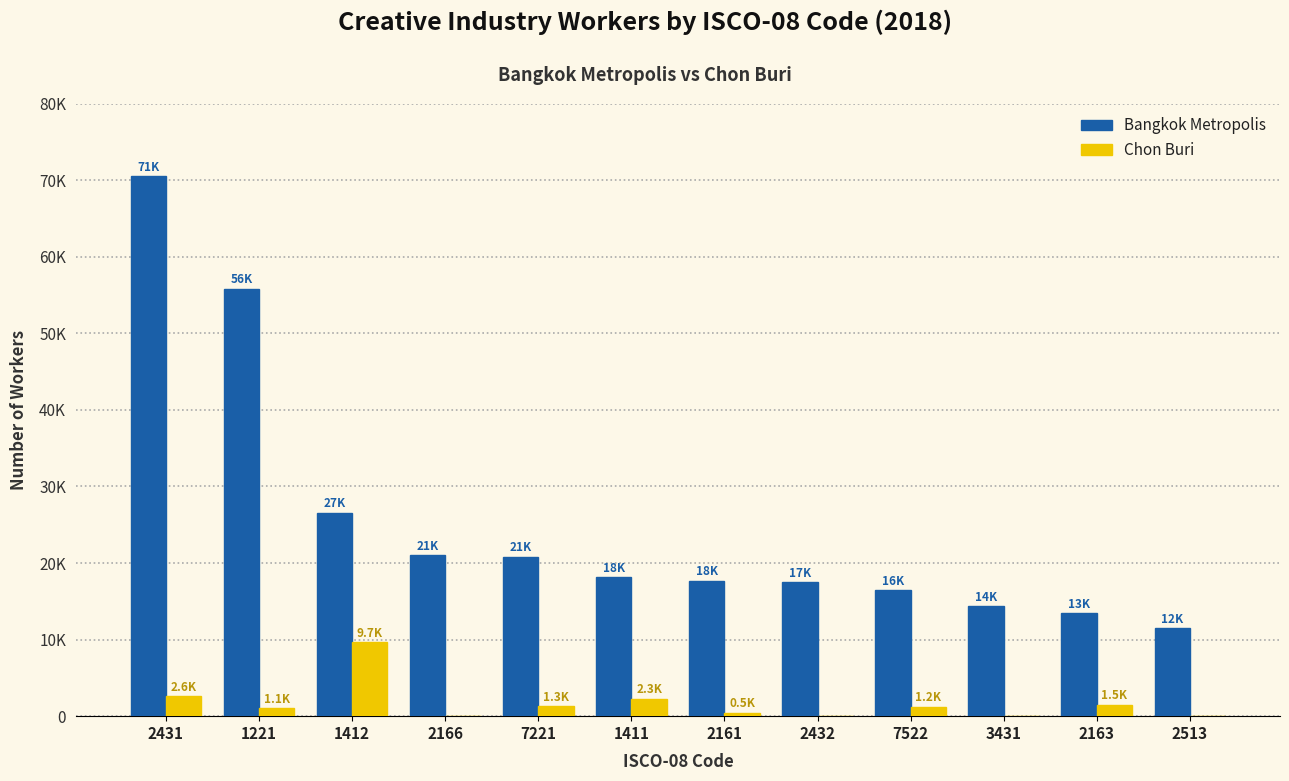

Are the bars horizontal?

No